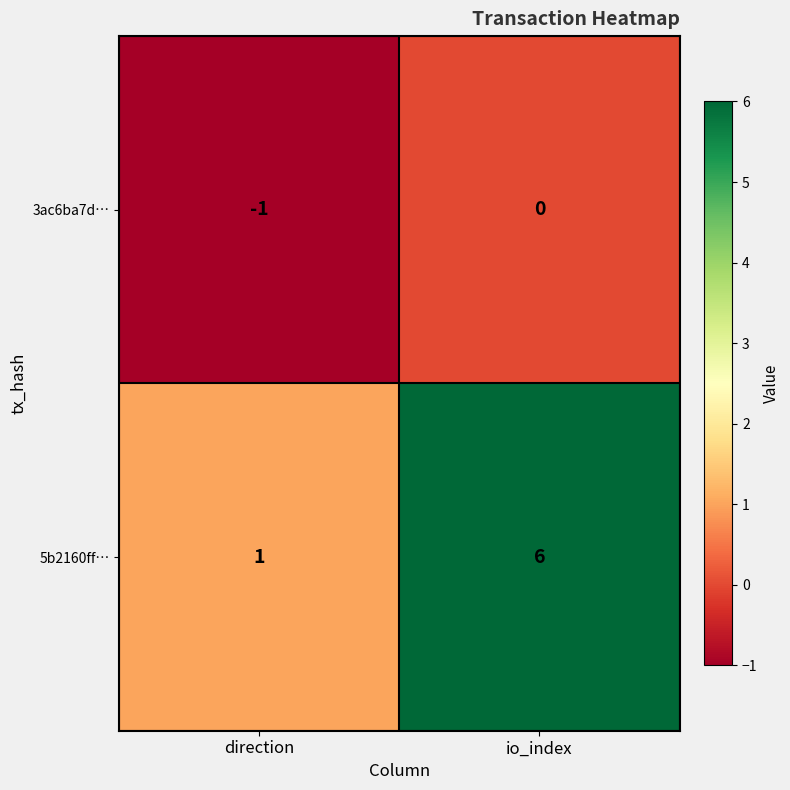

Reading left to right, what are all the values shown in this chart?

3ac6ba7d…: -1	0
5b2160ff…: 1	6